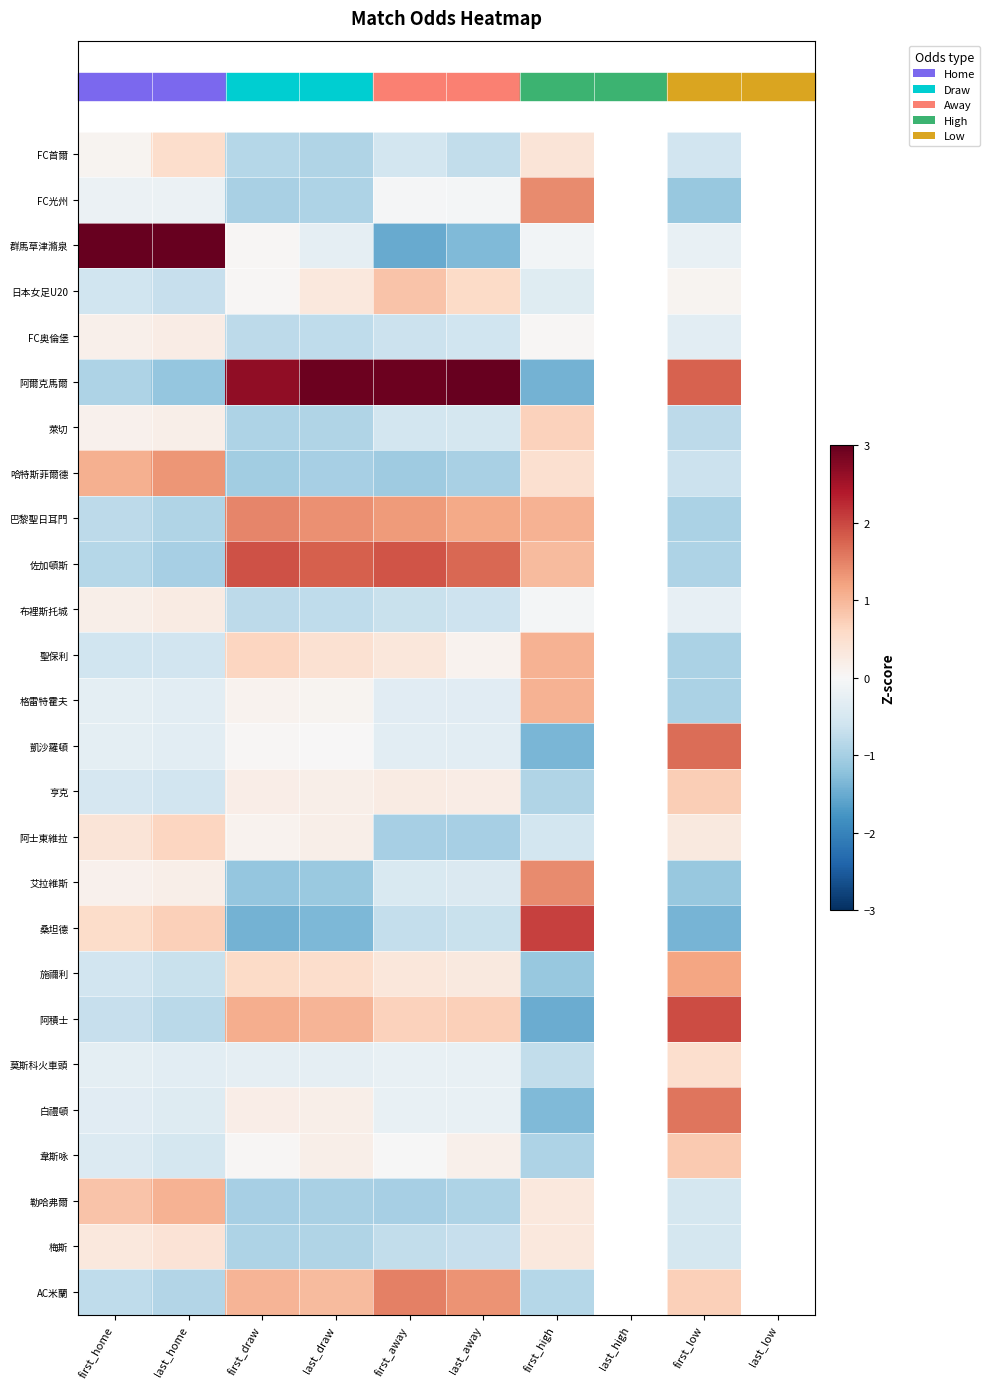

Is it true that AC米蘭 equals 1.5 at last_draw?

False